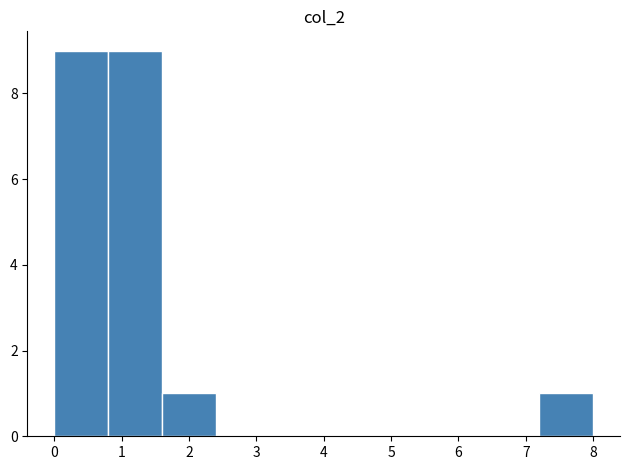

Reading left to right, transcribe this chart: for each bar, give the range it covers on the x-axis and its height. The values are not printed on the chart, so give them approximately, as read against the axis.

0.0 to 0.8: 9
0.8 to 1.6: 9
1.6 to 2.4: 1
2.4 to 3.2: 0
3.2 to 4.0: 0
4.0 to 4.8: 0
4.8 to 5.6: 0
5.6 to 6.4: 0
6.4 to 7.2: 0
7.2 to 8.0: 1